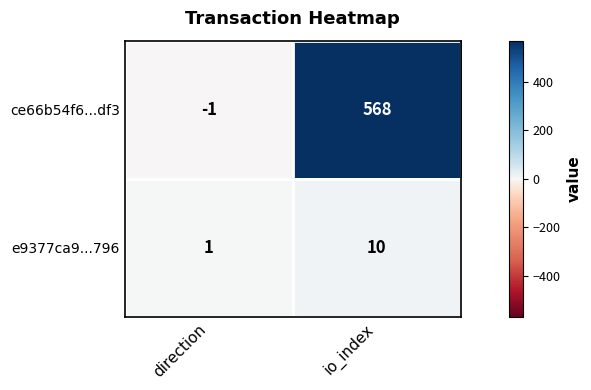

What is the difference between the e9377ca9...796 values at io_index and direction?

9